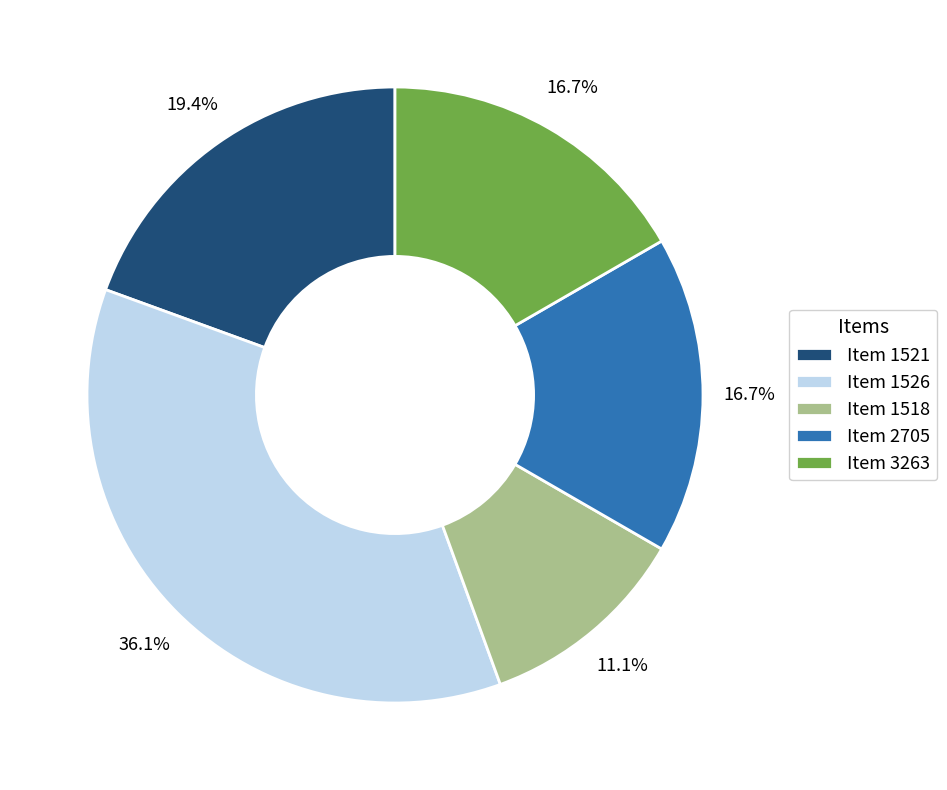

What is the smallest slice in the pie chart?

Item 1518